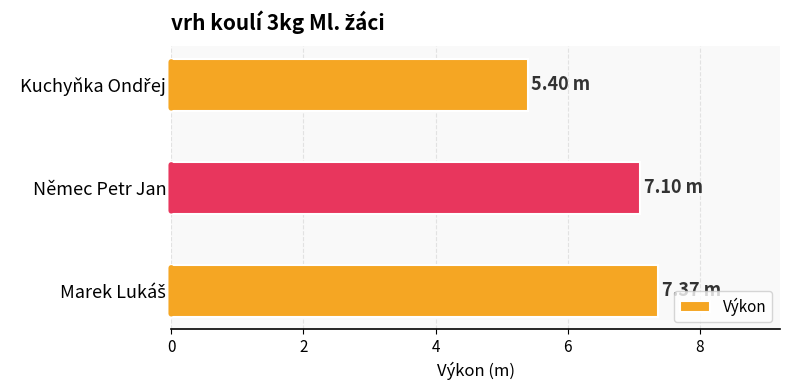

Does the chart contain stacked bars?

No